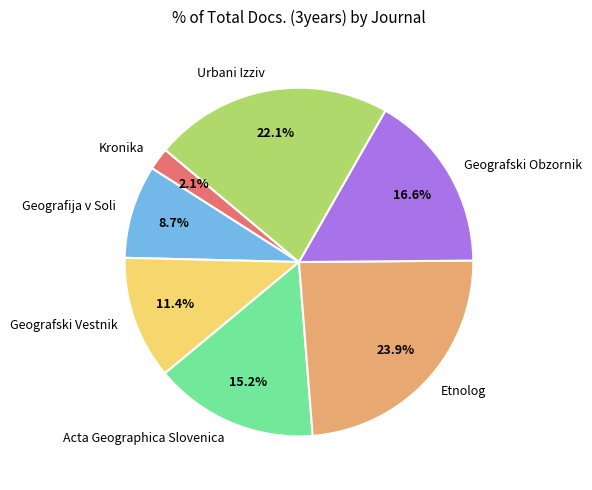

Which has a higher value, Geografski Vestnik or Etnolog?

Etnolog